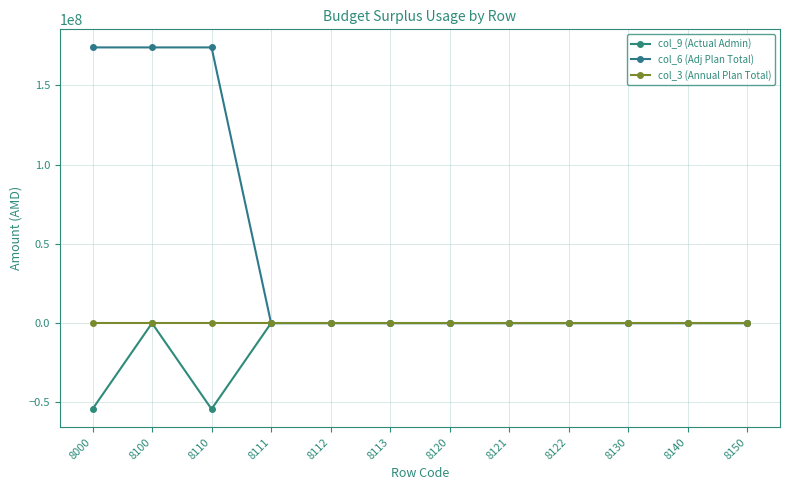

Reading left to right, what are all the values shown in this chart?

col_9 (Actual Admin): -54257563.5	0.0	-54257563.5	0.0	0.0	0.0	0.0	0.0	0.0	0.0	0.0	0.0
col_6 (Adj Plan Total): 174019644.0	174019644.0	174019644.0	0.0	0.0	0.0	0.0	0.0	0.0	0.0	0.0	0.0
col_3 (Annual Plan Total): 0.0	0.0	0.0	0.0	0.0	0.0	0.0	0.0	0.0	0.0	0.0	0.0